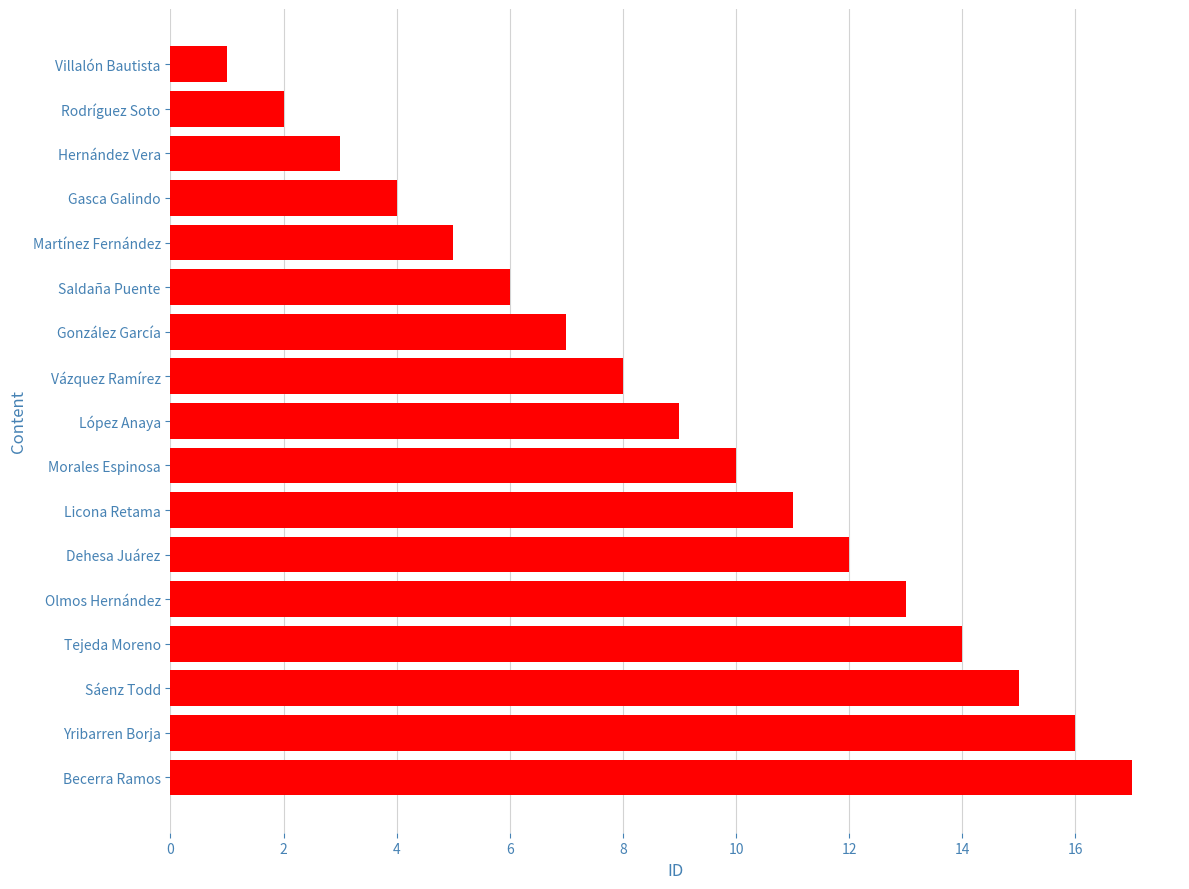

What is the maximum value shown in the chart?

17